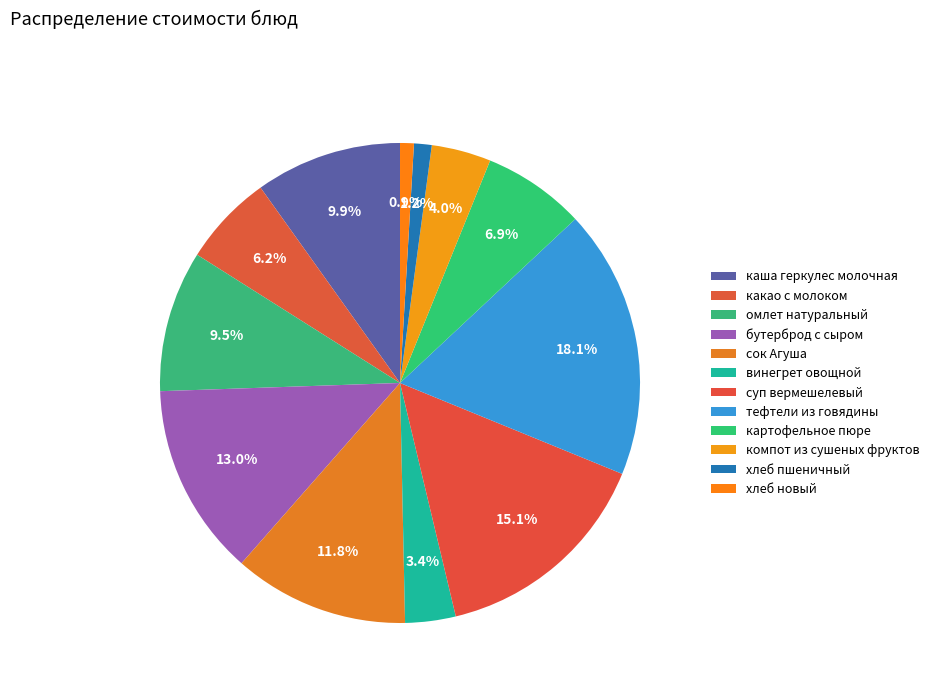

Count the number of slices in the pie.

12